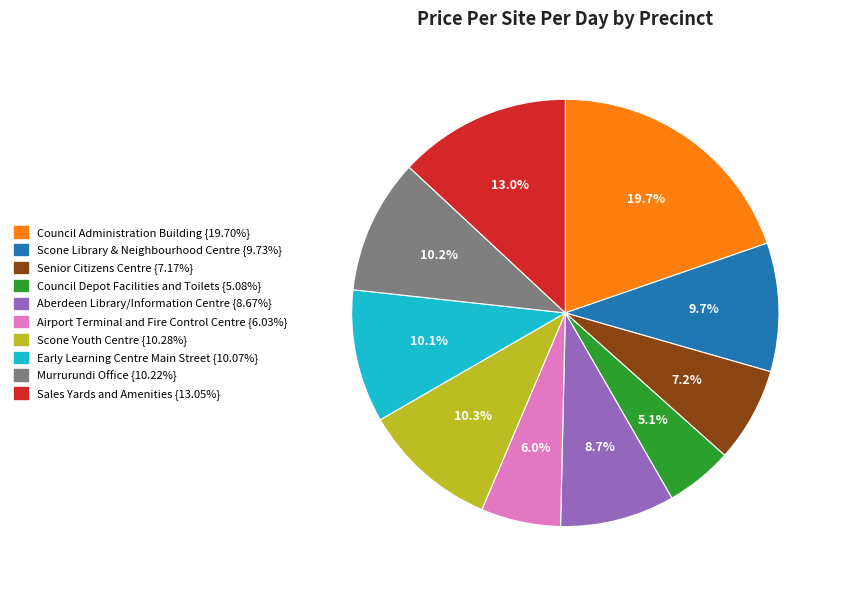

Is there a majority slice in this chart?

No